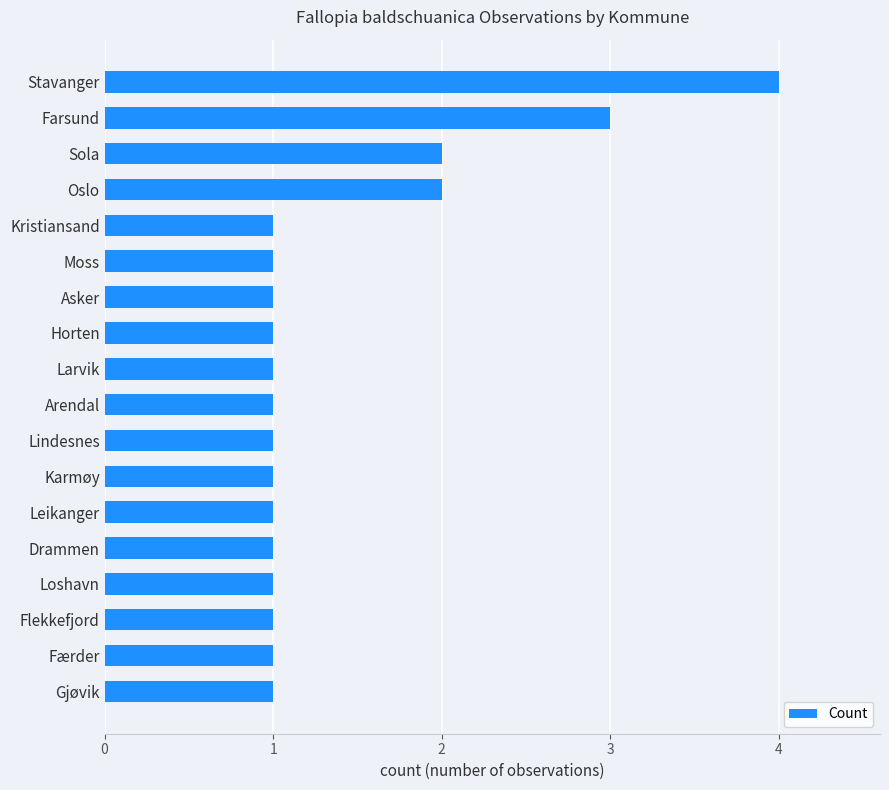

What is the difference between the second highest and minimum values?

2